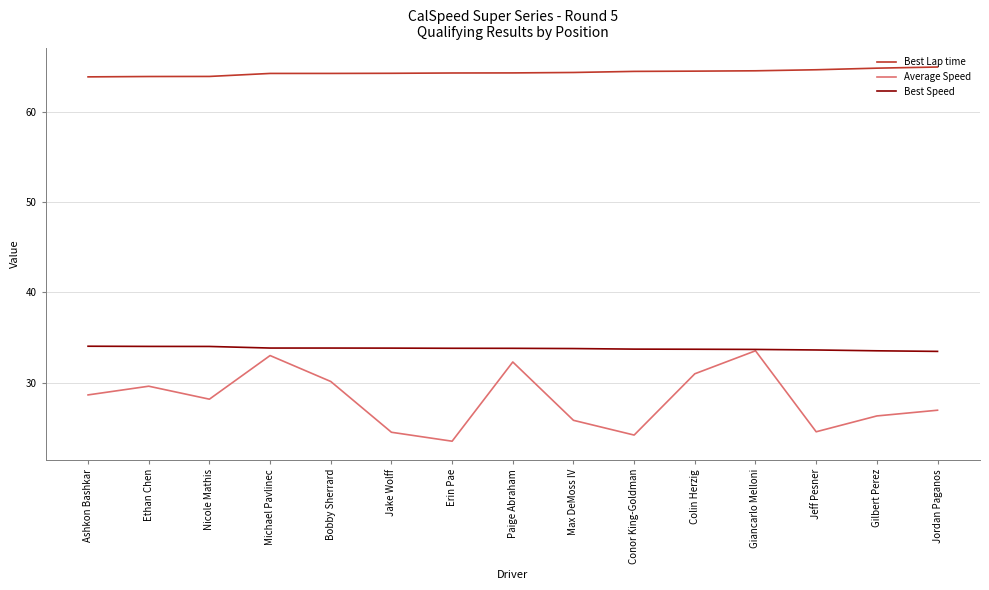

What position from the left is Jake Wolff?

6